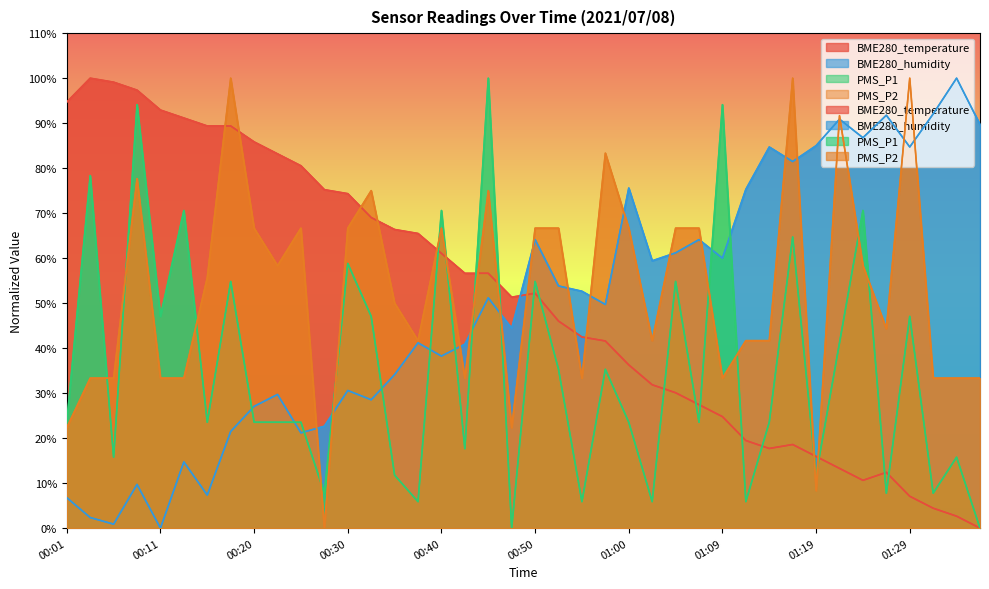

How many interior local valleys does the BME280_temperature series have?

3